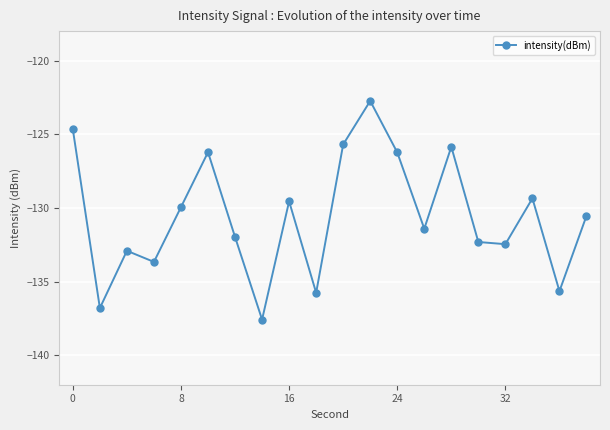

What is the smallest value displayed?

-137.6